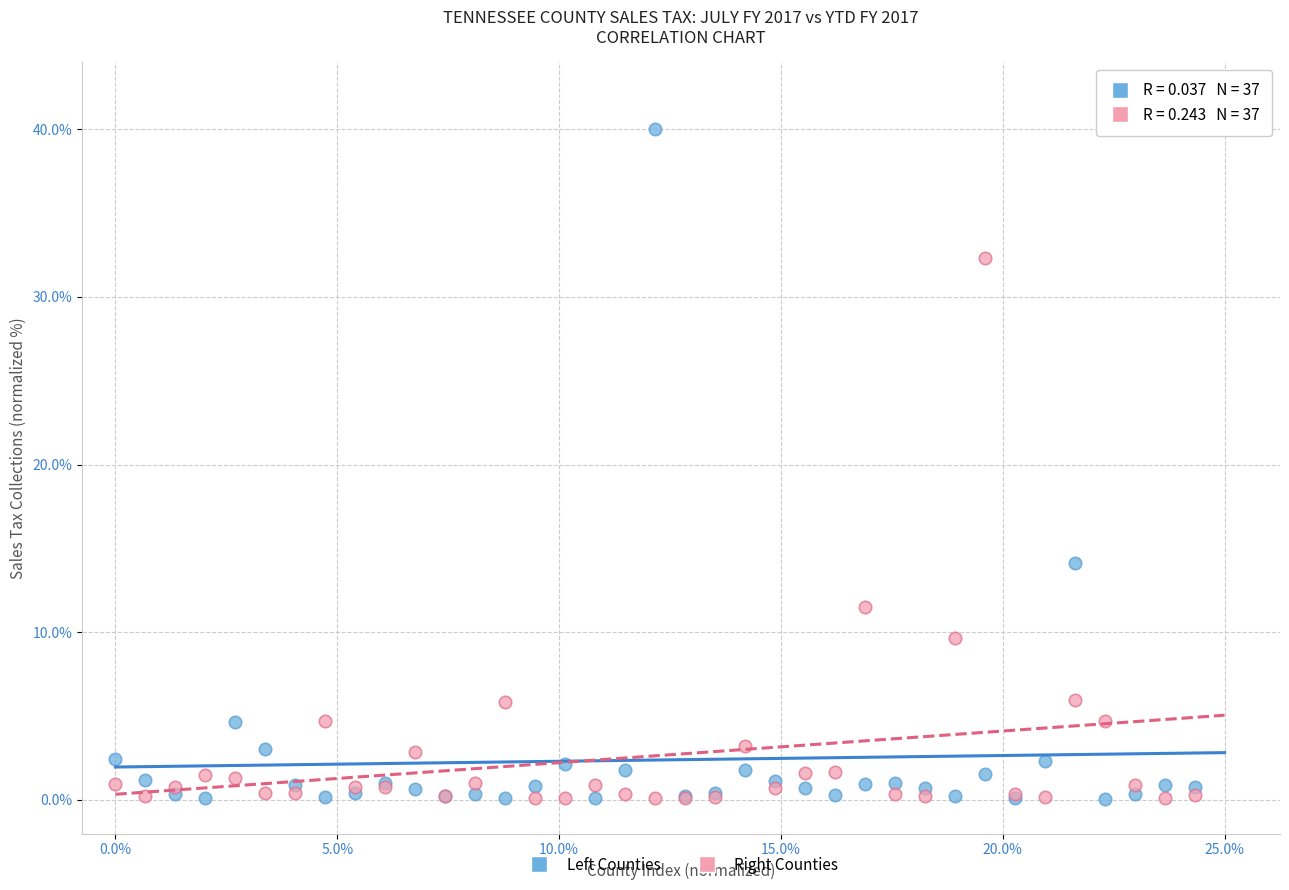

Across all series, what Y value is closest to 20?

14.1